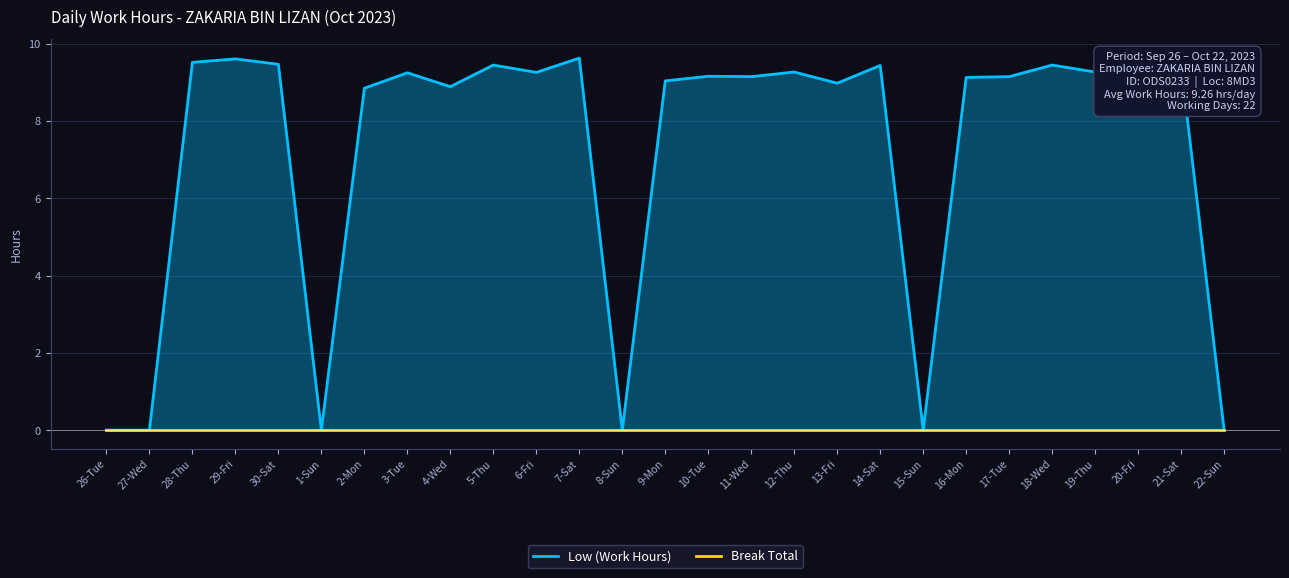

Reading left to right, extract all data points from this chart.

Low (Work Hours): 0.0	0.0	9.5	9.6	9.5	0.0	8.8	9.2	8.9	9.4	9.3	9.6	0.0	9.0	9.2	9.2	9.3	9.0	9.4	0.0	9.1	9.2	9.4	9.3	9.4	9.4	0.0
Break Total: 0.0	0.0	0.0	0.0	0.0	0.0	0.0	0.0	0.0	0.0	0.0	0.0	0.0	0.0	0.0	0.0	0.0	0.0	0.0	0.0	0.0	0.0	0.0	0.0	0.0	0.0	0.0